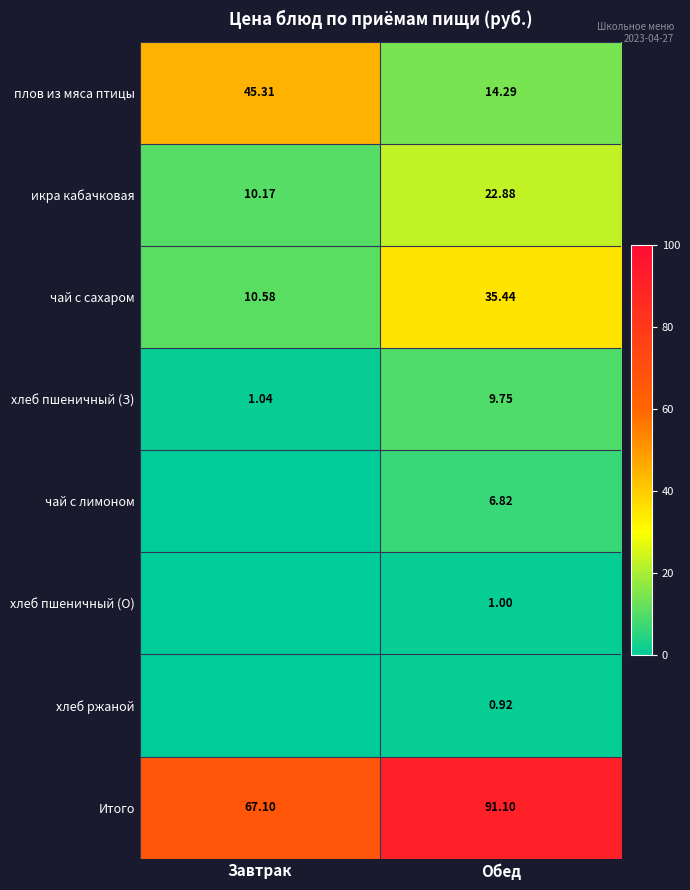

How many data points in икра кабачковая are above 22?

1